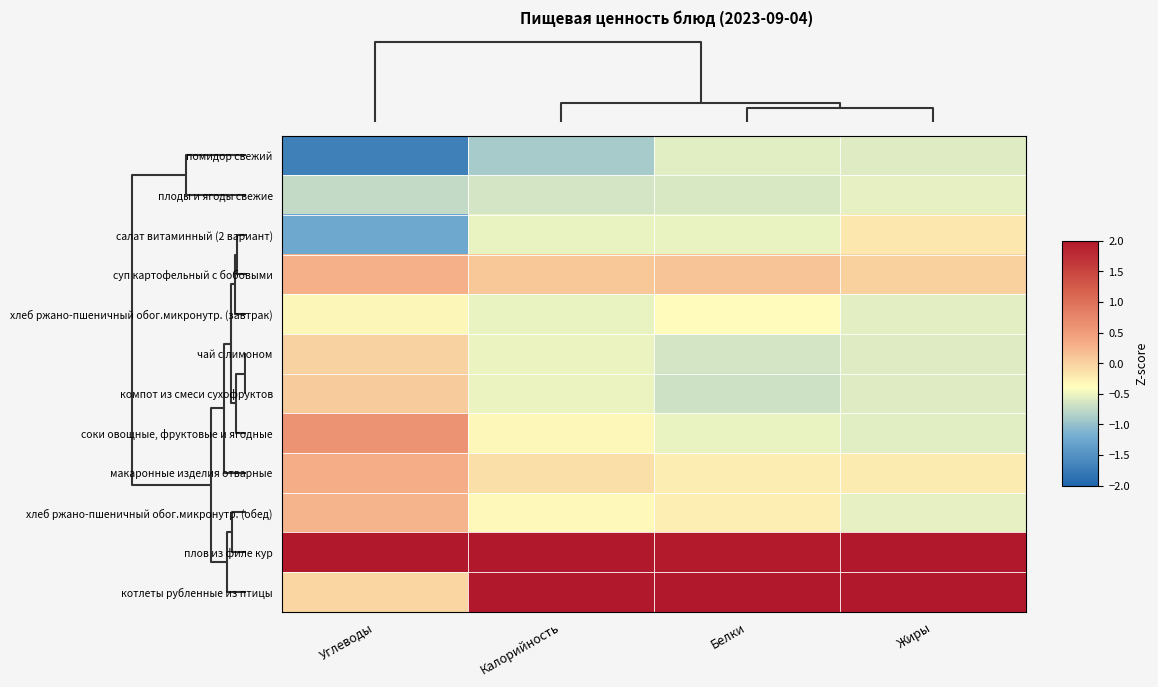

Which series has the widest spread of values?

котлеты рубленные из птицы